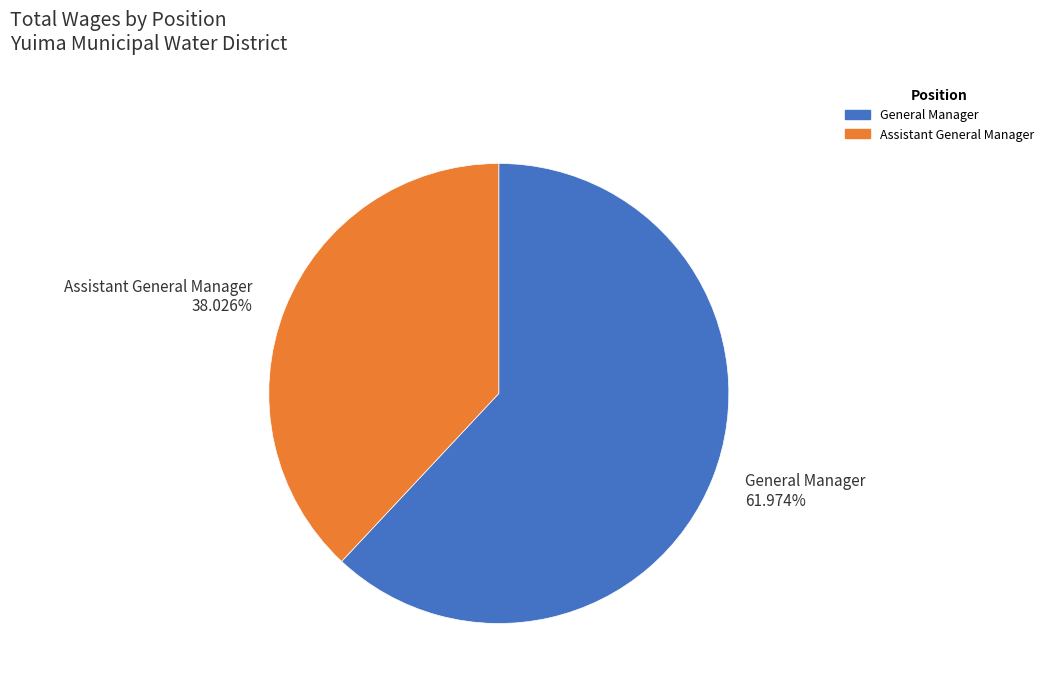

What is the ratio of the value at Assistant General Manager 38.026% to the value at General Manager 61.974%?

0.6